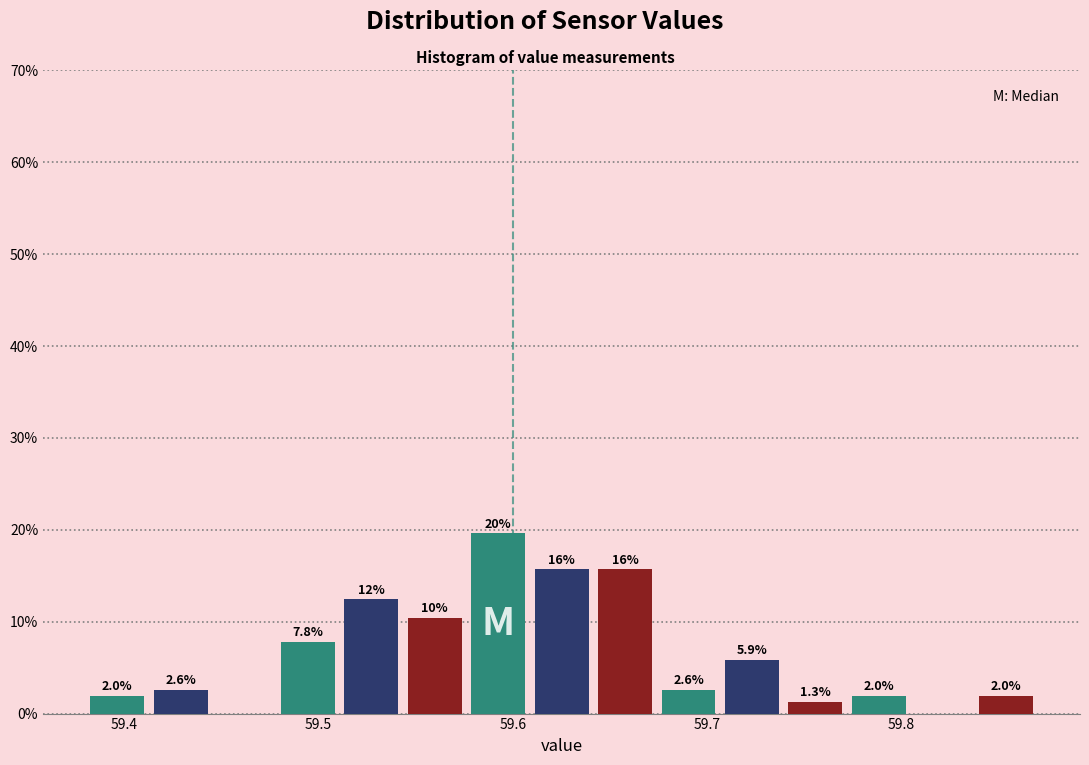

Read against the x-axis, roughly where is the centre of the tallest bar?

59.59